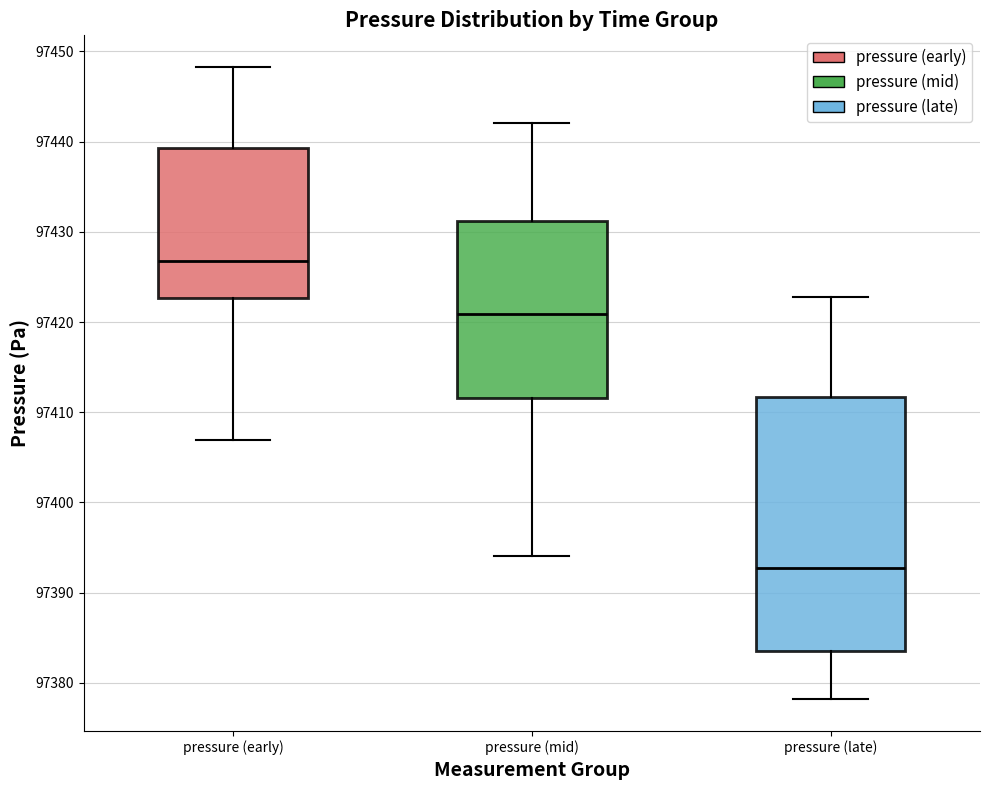

Which box is the tallest, from its lower edge to its upper edge?

pressure (late)